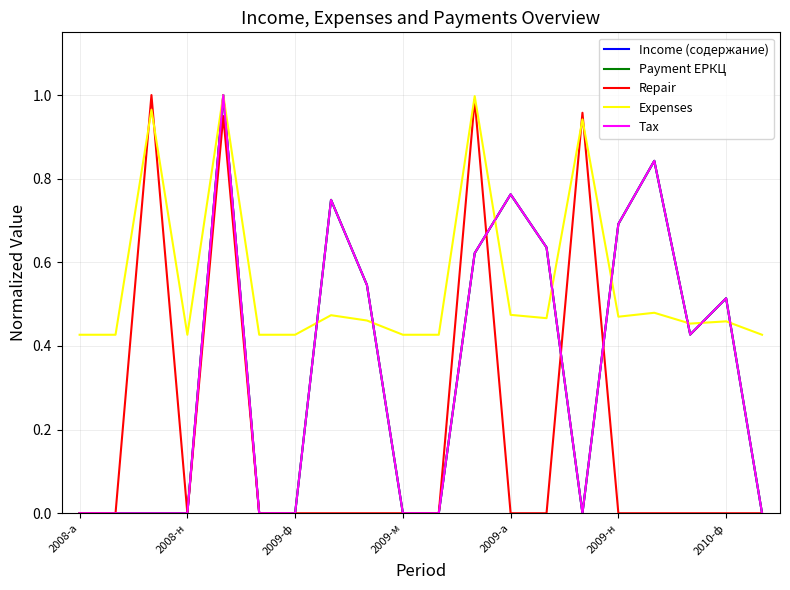

In Tax, how many points are higher than both neighbors (excluding endpoints)?

5